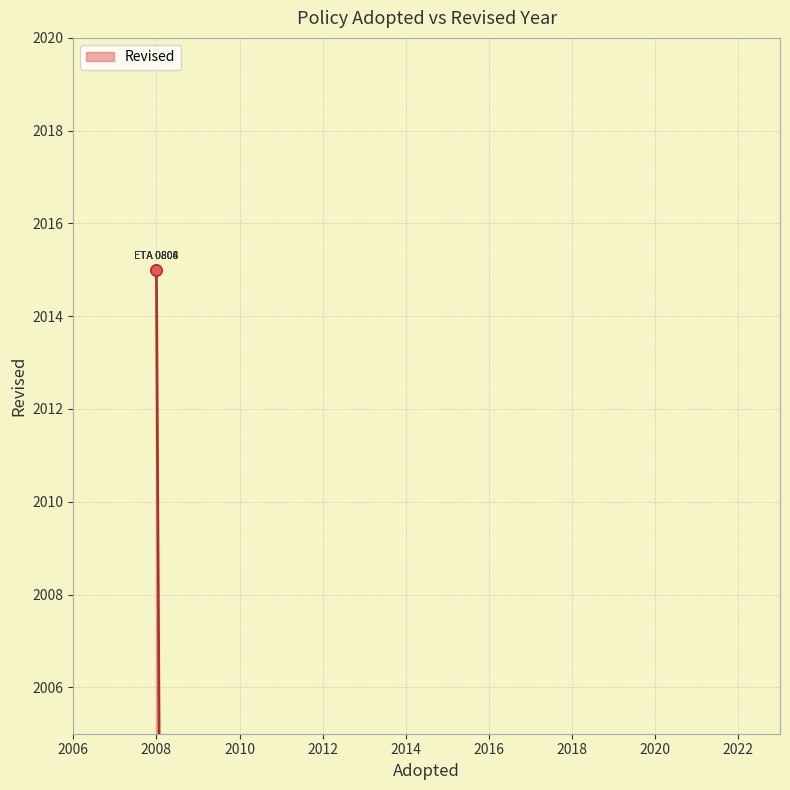

Does the chart display data point markers on the line(s)?

Yes